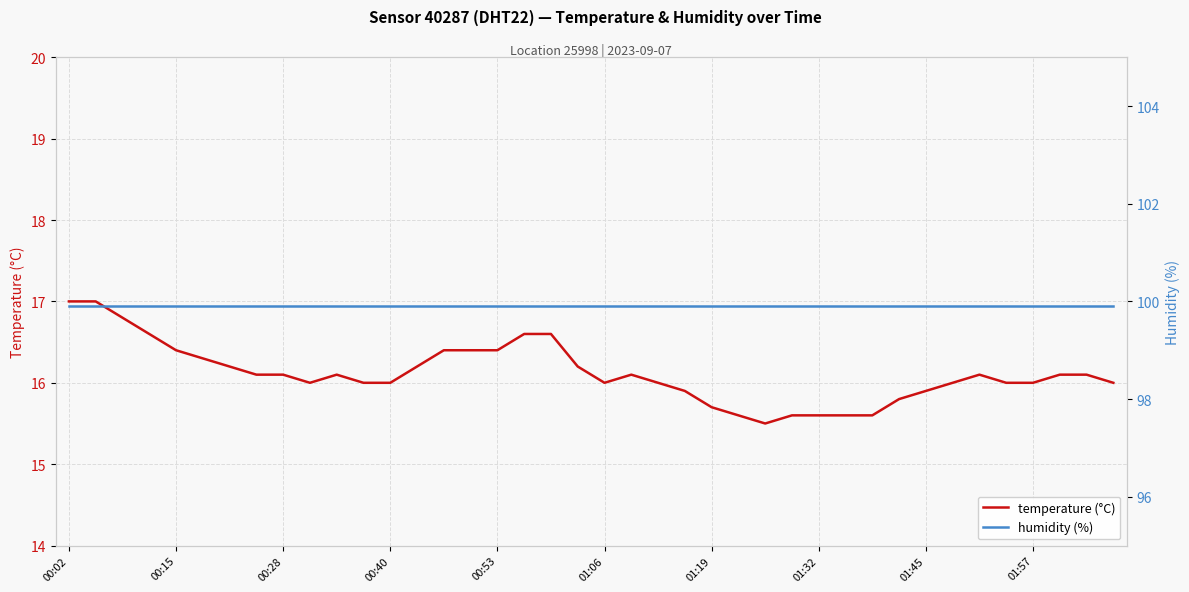

True or false: temperature (°C) has more than 2 interior local peaks.

True